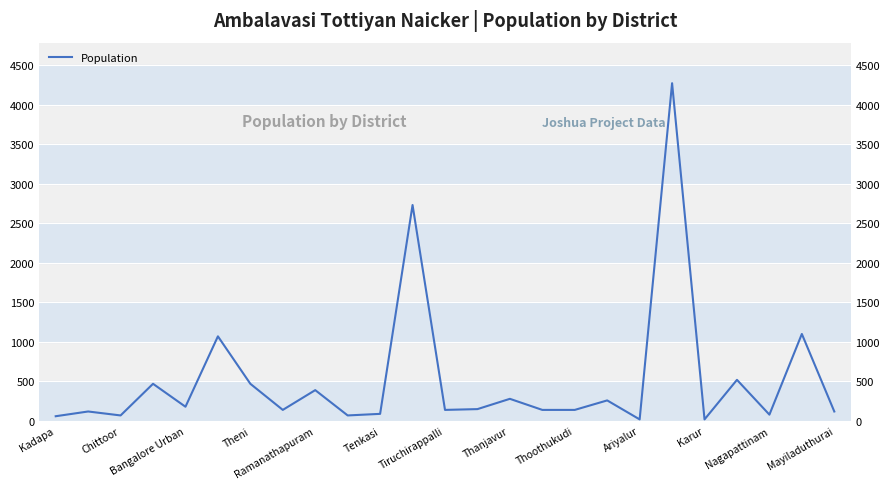

Reading right to left, extract all data points from this chart.

120	1100	80	520	20	4270	20	260	140	140	280	150	140	2730	90	70	390	140	470	1070	180	470	70	120	60